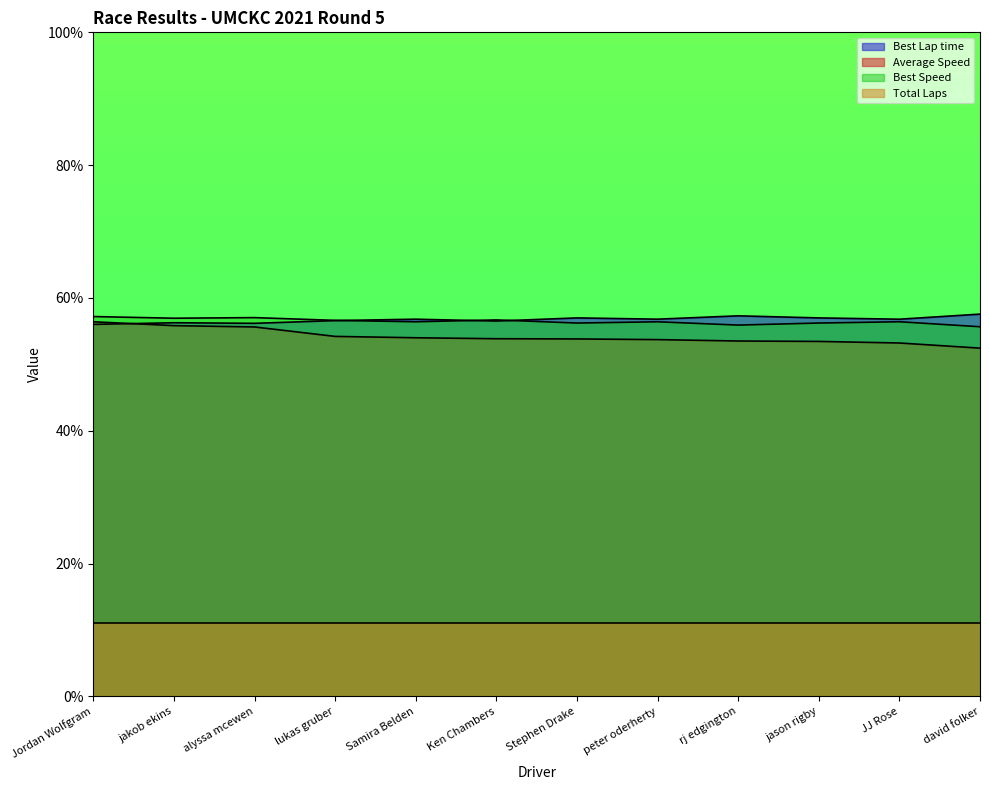

At which category does the chart reach its peak across all series?

david folker